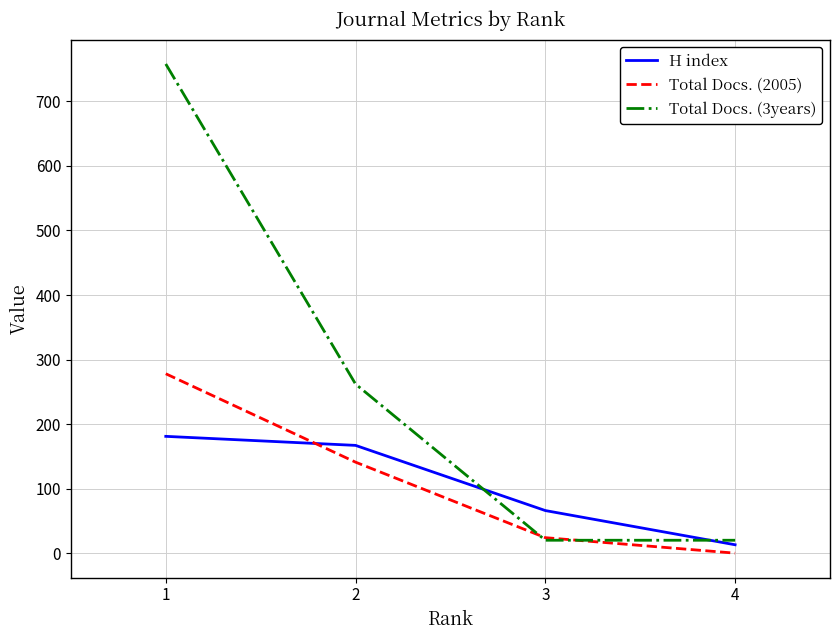

Rank the series by their maximum value, from lowest to highest.

H index, Total Docs. (2005), Total Docs. (3years)